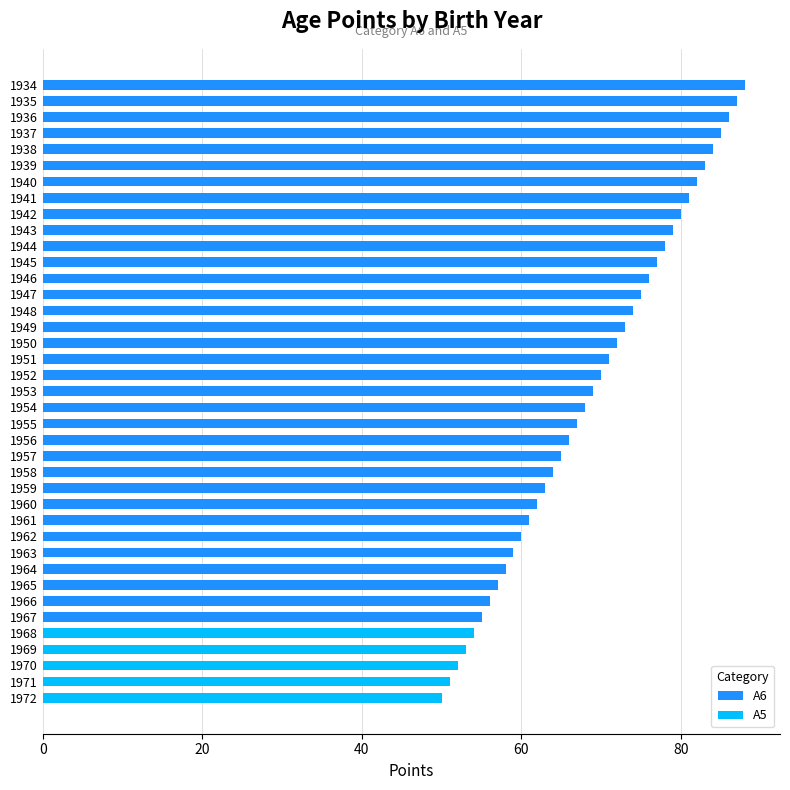

Does the chart contain any negative values?

No